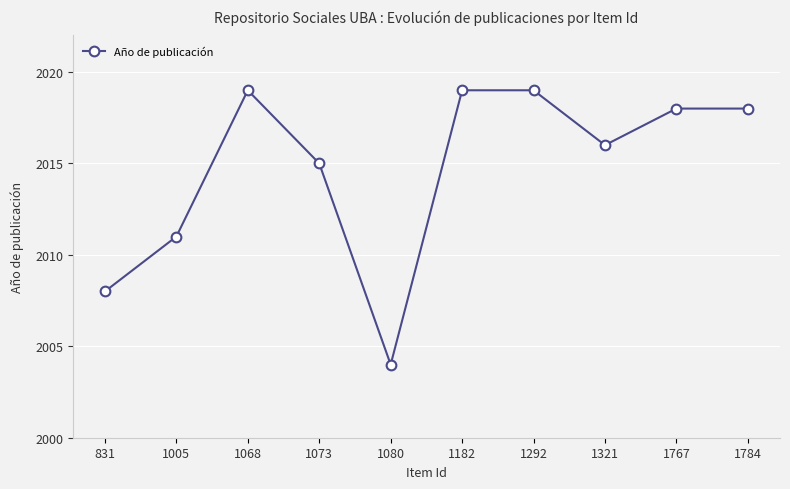

What is the value of the 7th point from the left?

2019